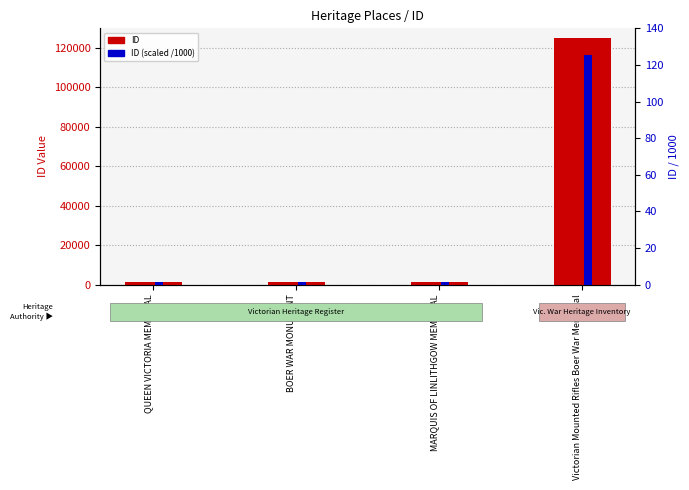

Reading left to right, what are all the values shown in this chart?

ID: 1535.0	1536.0	1537.0	125237.0
ID (scaled /1000): 1.5	1.5	1.5	125.2